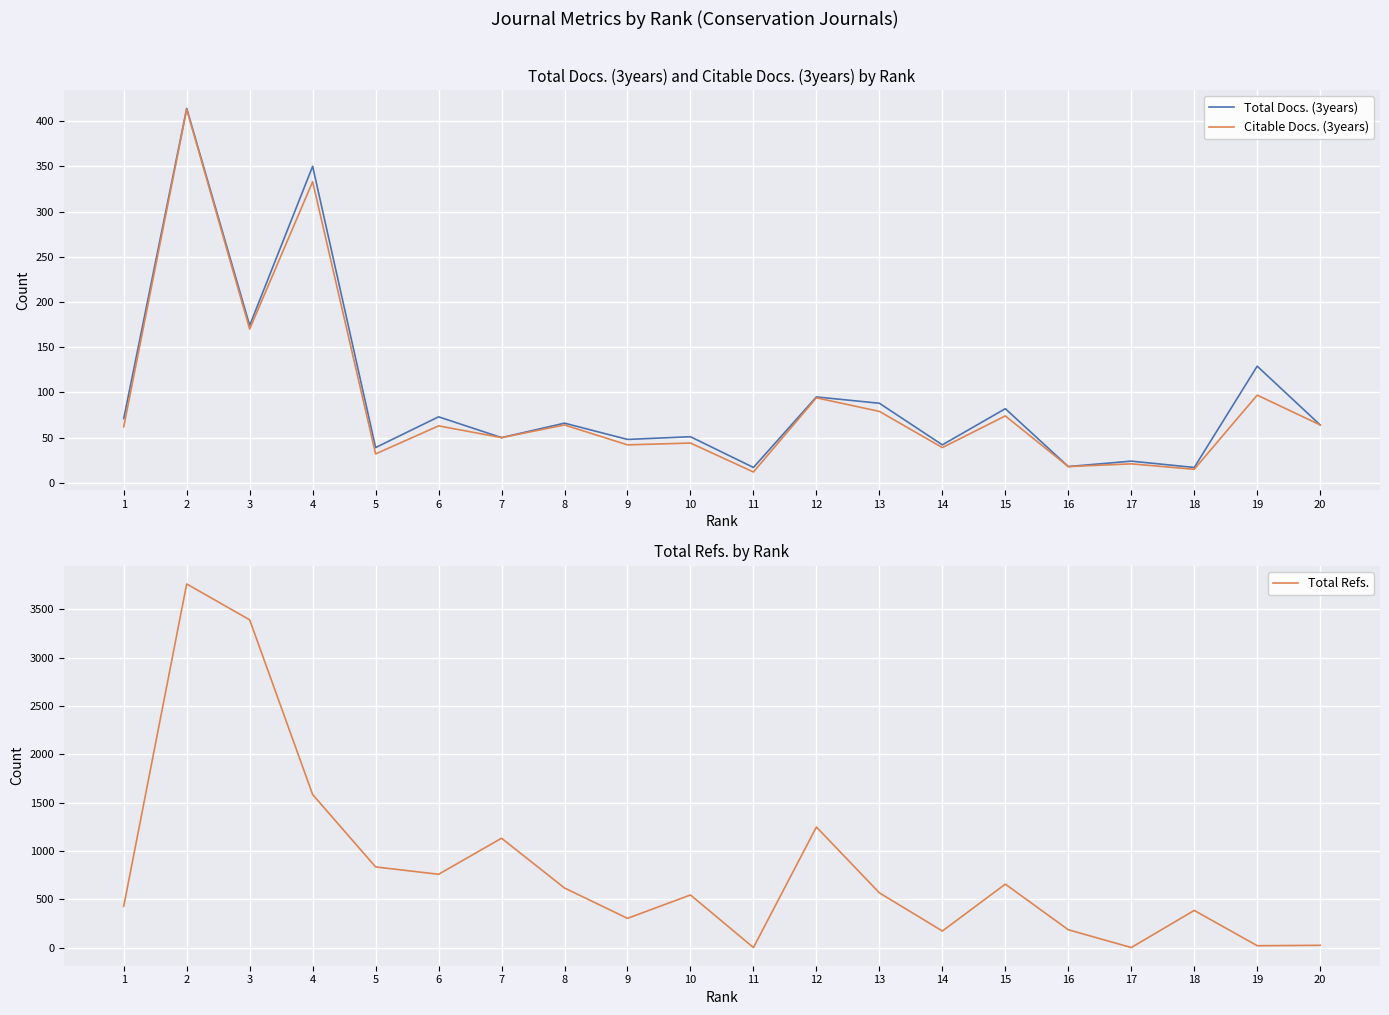

Between 8 and 13, which series saw the biggest shift?

Total Refs.